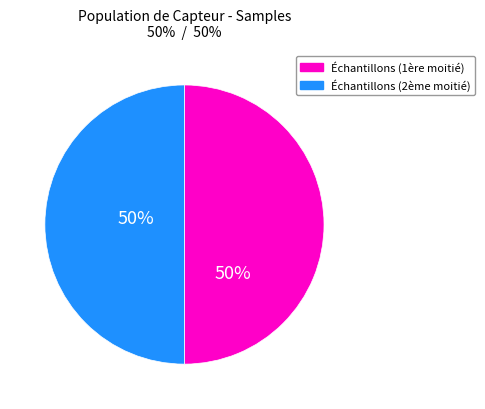

What percentage is the Échantillons (2ème moitié) slice, to the nearest percent?

50%